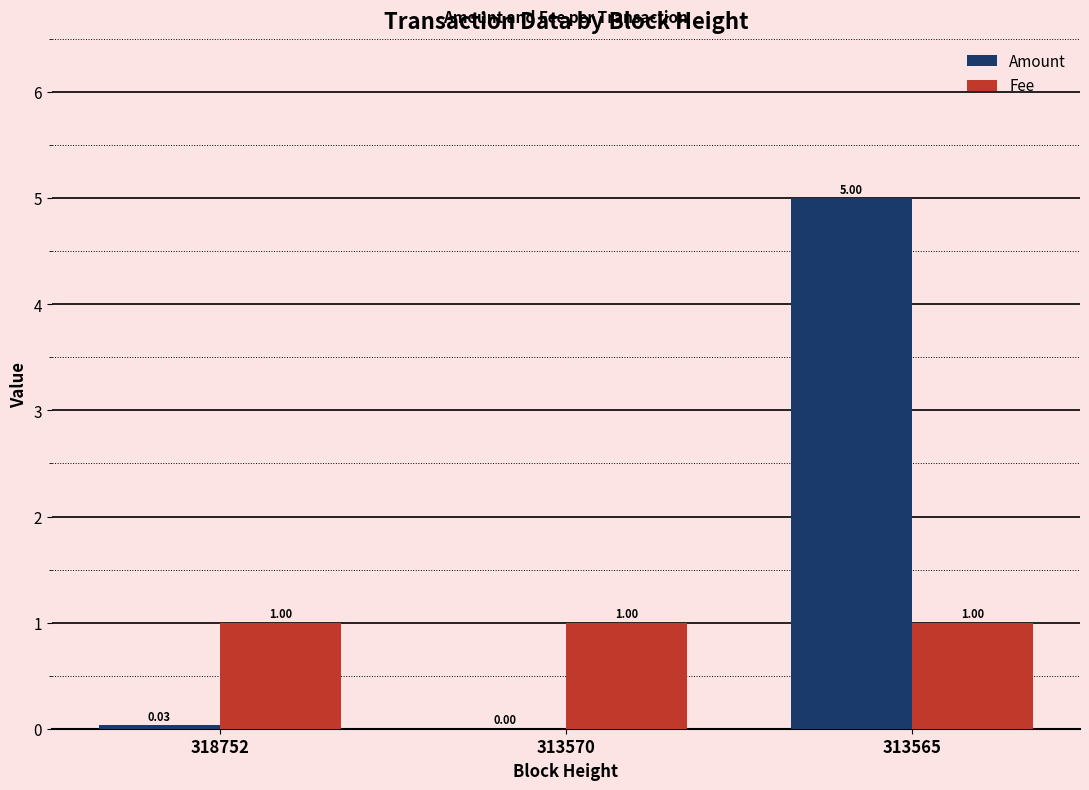

Between 318752 and 313570, which series saw the biggest shift?

Amount